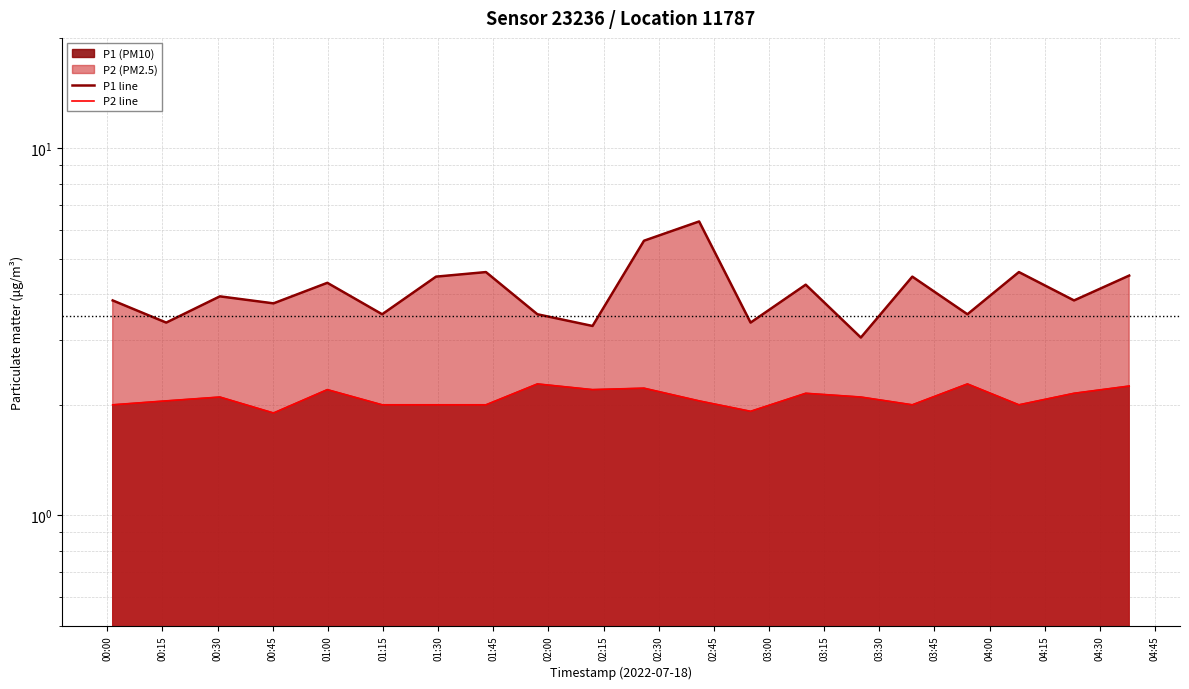

What position from the left is 00:30?

3